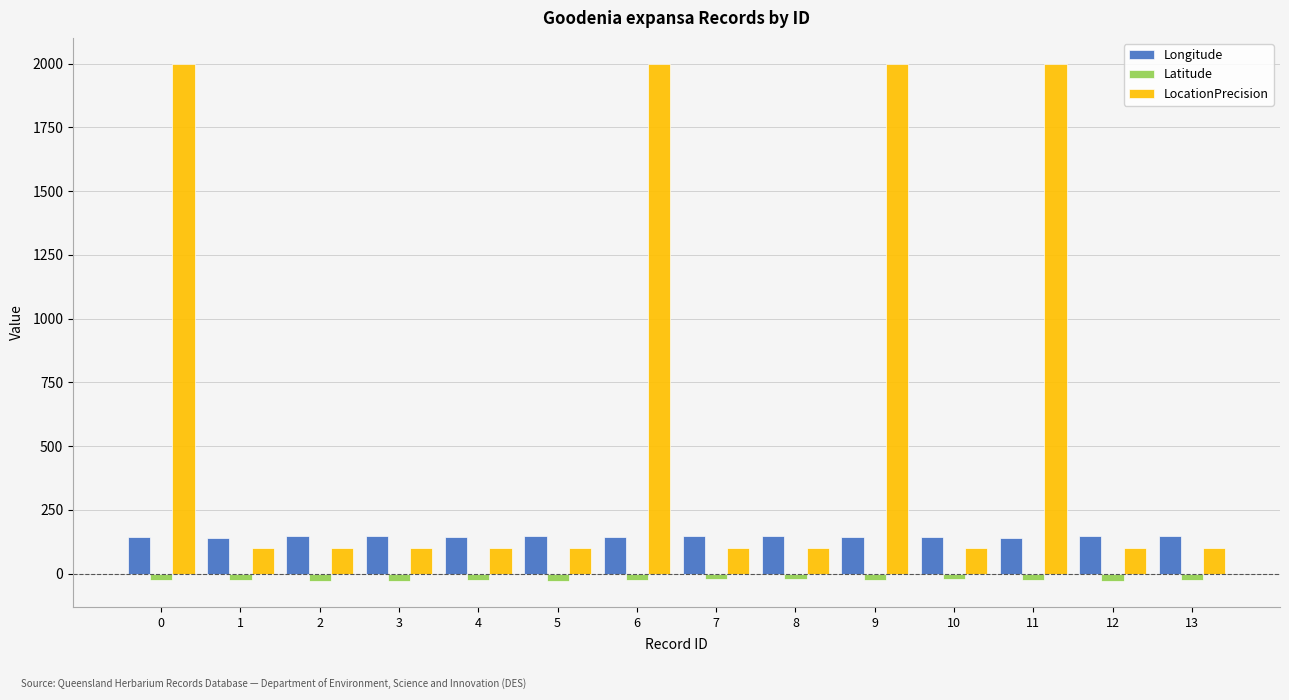

Is it true that LocationPrecision equals 178.2 at 8?

False